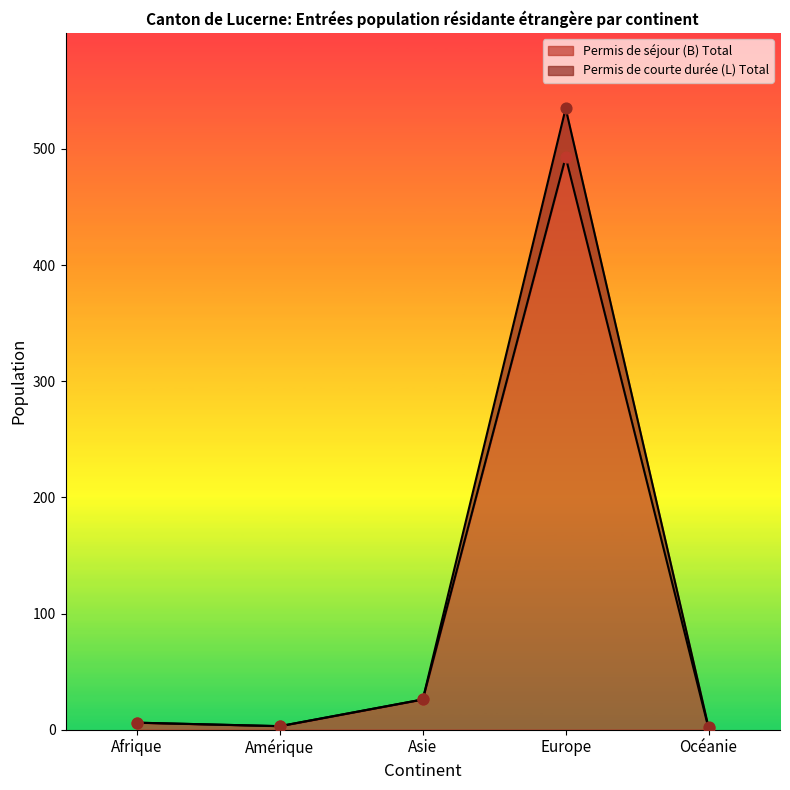

Which series contains the highest Y value?

Permis de courte durée (L) Total